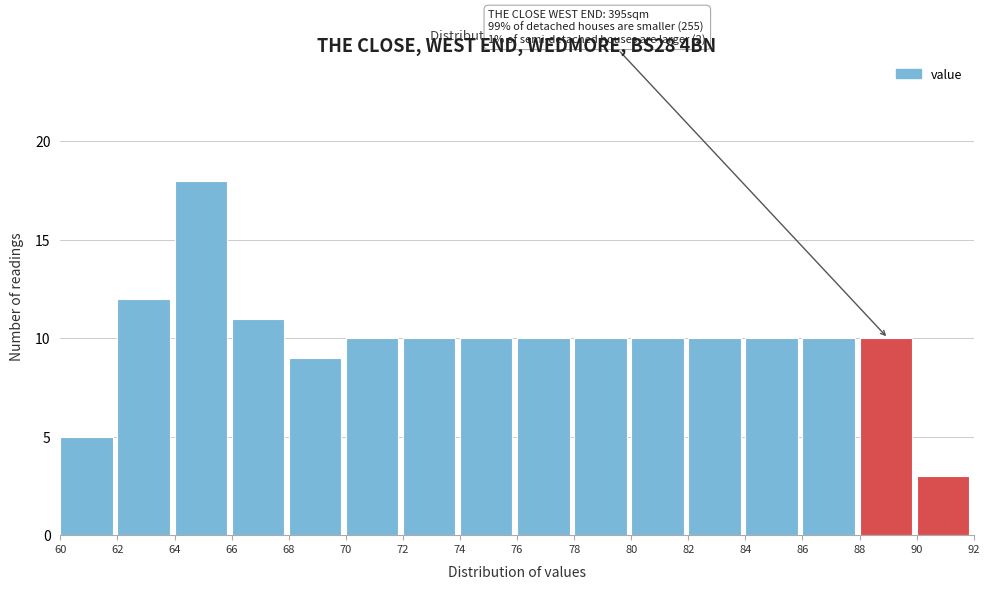

Over which range of the x-axis is the bar tallest?

64 to 66